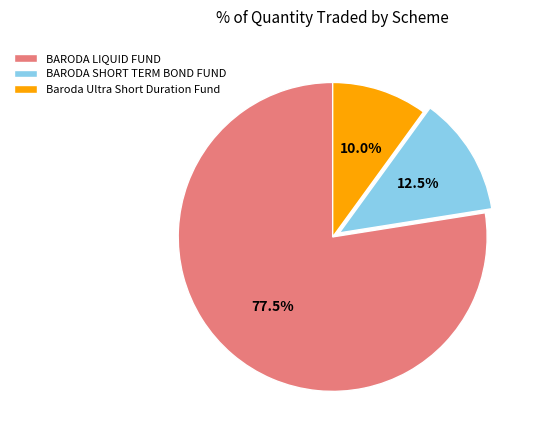

Count the number of slices in the pie.

3